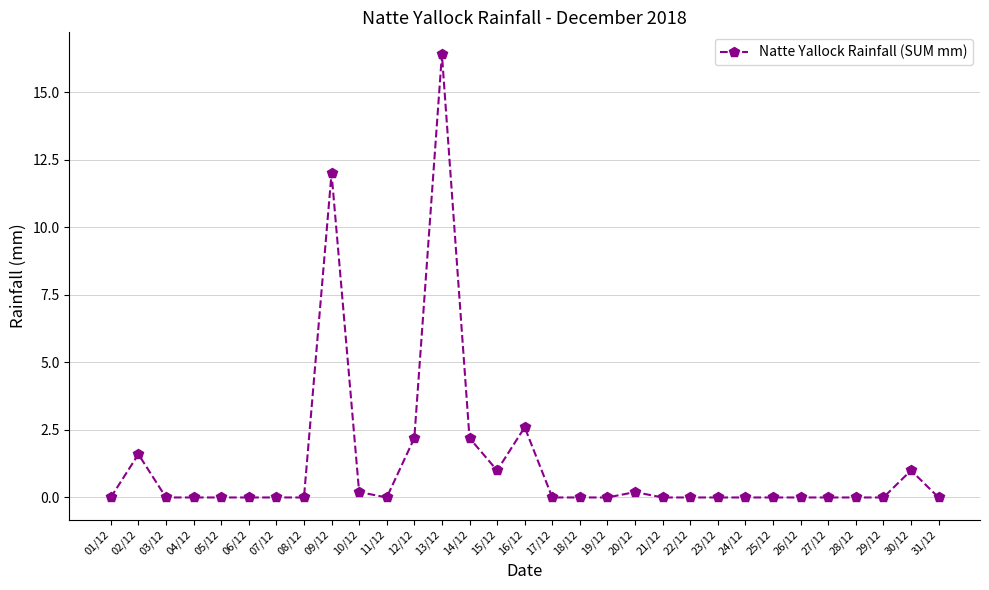

Reading left to right, transcribe all the data shown in this chart.

01/12=0.0	02/12=1.6	03/12=0.0	04/12=0.0	05/12=0.0	06/12=0.0	07/12=0.0	08/12=0.0	09/12=12.0	10/12=0.2	11/12=0.0	12/12=2.2	13/12=16.4	14/12=2.2	15/12=1.0	16/12=2.6	17/12=0.0	18/12=0.0	19/12=0.0	20/12=0.2	21/12=0.0	22/12=0.0	23/12=0.0	24/12=0.0	25/12=0.0	26/12=0.0	27/12=0.0	28/12=0.0	29/12=0.0	30/12=1.0	31/12=0.0